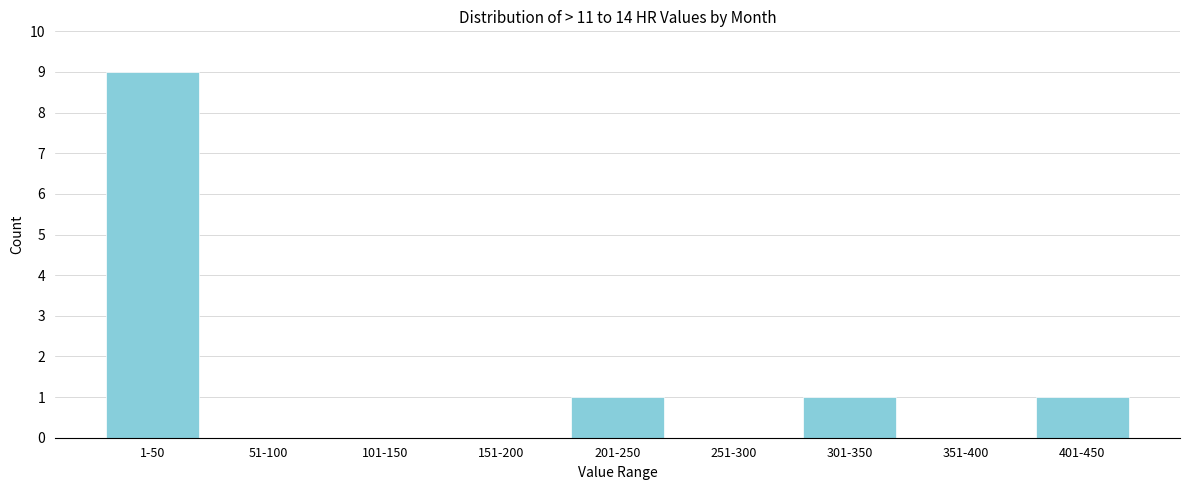

Reading left to right, extract all data points from this chart.

1-50=9	51-100=0	101-150=0	151-200=0	201-250=1	251-300=0	301-350=1	351-400=0	401-450=1